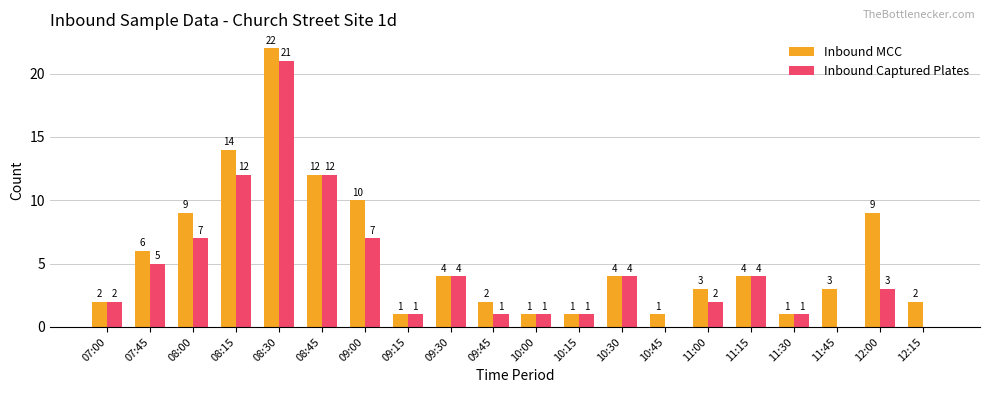

Reading right to left, what are all the values shown in this chart?

Inbound MCC: 2	9	3	1	4	3	1	4	1	1	2	4	1	10	12	22	14	9	6	2
Inbound Captured Plates: 0	3	0	1	4	2	0	4	1	1	1	4	1	7	12	21	12	7	5	2